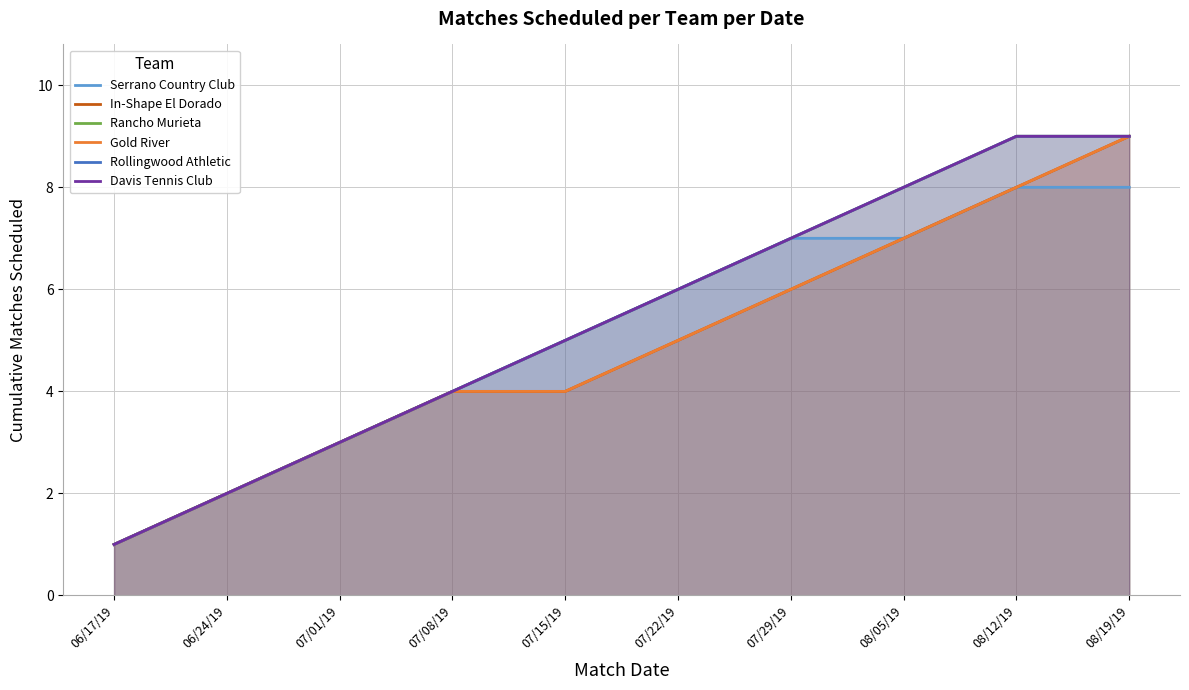

What value does the Serrano Country Club series have at 07/22/19?

6